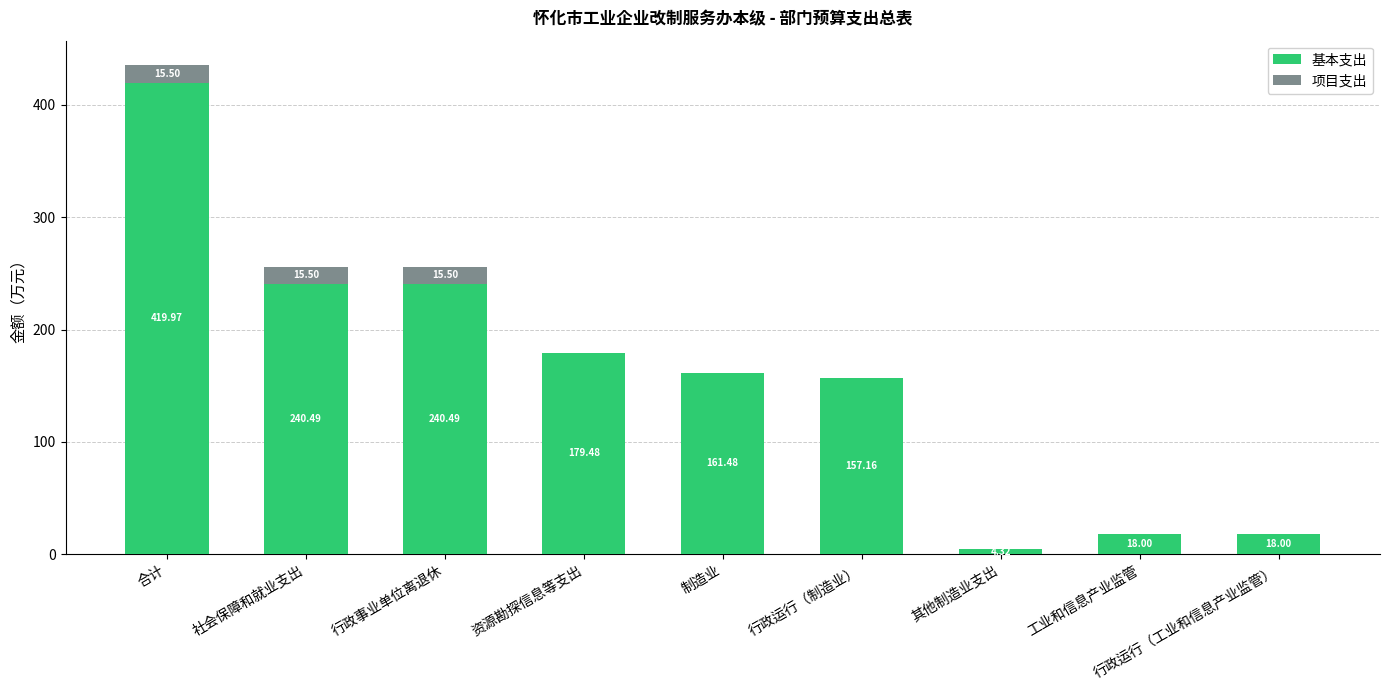

At which label does 基本支出 reach its peak?

合计